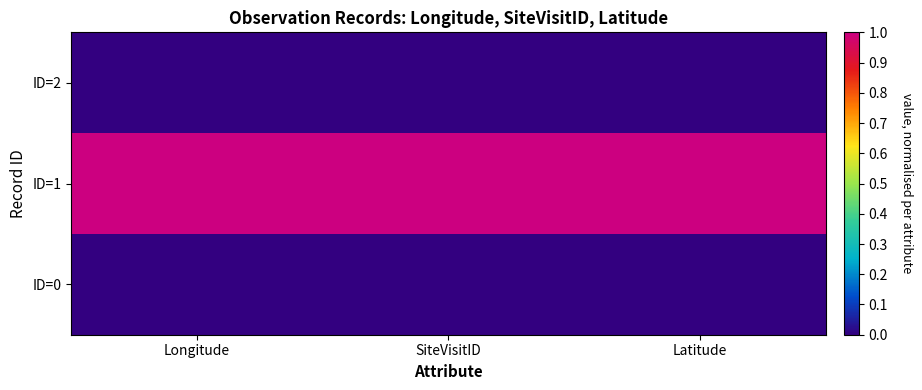

Rank the series by their maximum value, from lowest to highest.

ID=2, ID=0, ID=1